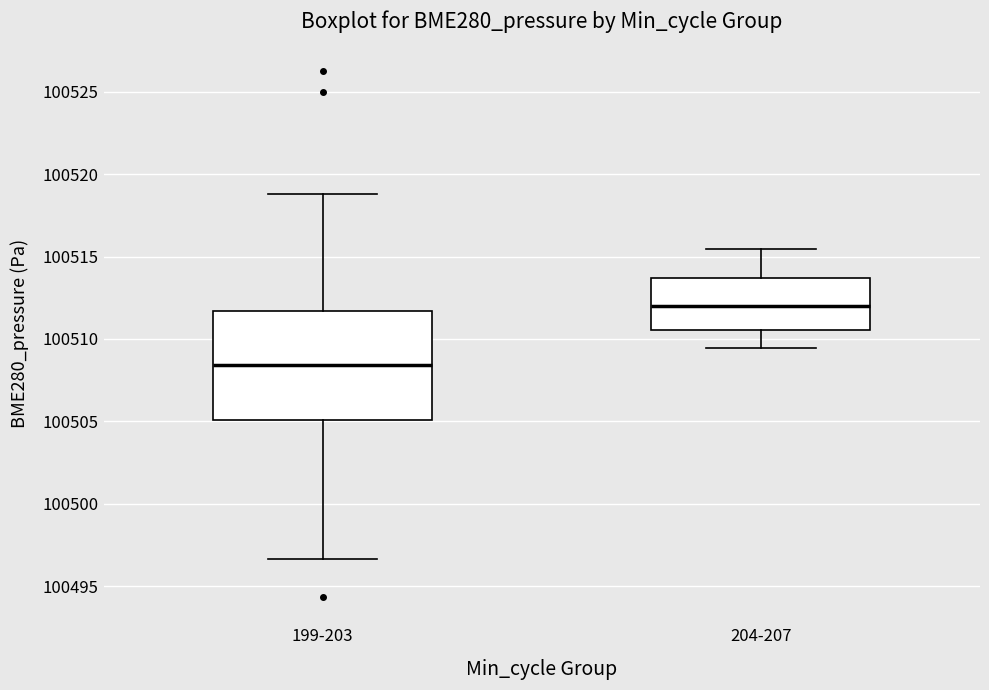

Where does the lower whisker of the box for 204-207 end on the y-axis? The values are not printed on the chart, so give them approximately, as read against the axis.

100509.5